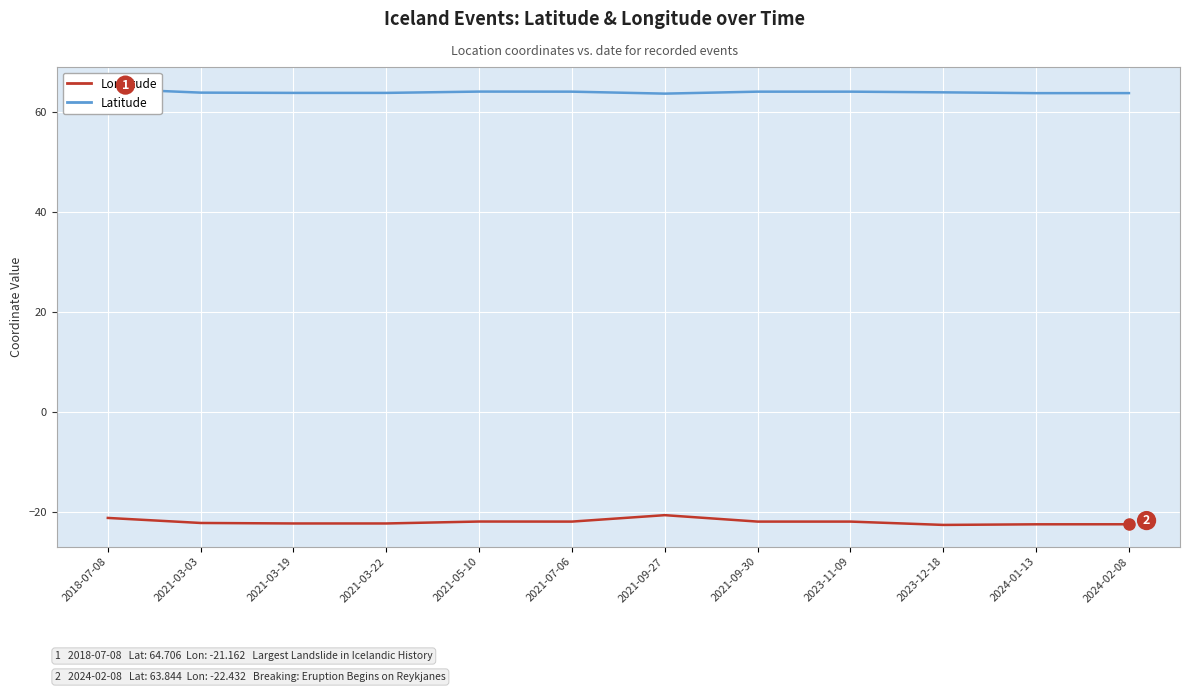

What are all the series names shown in the legend?

Longitude, Latitude